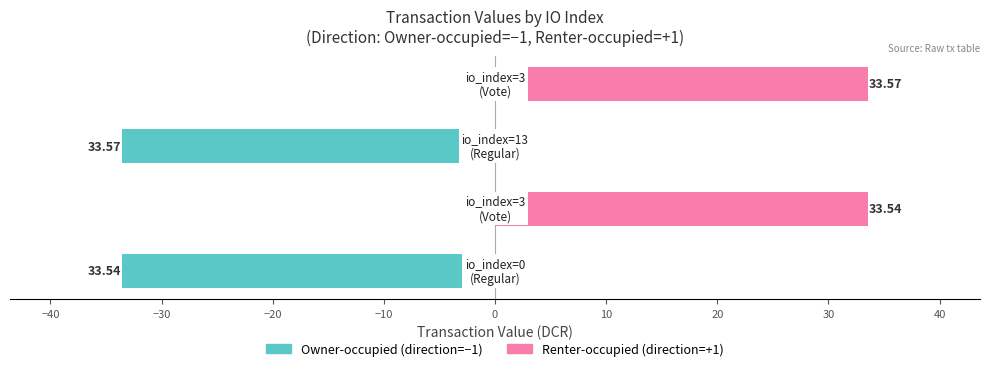

What is the value of the Owner-occupied bar at the 3rd from the left?

-33.6